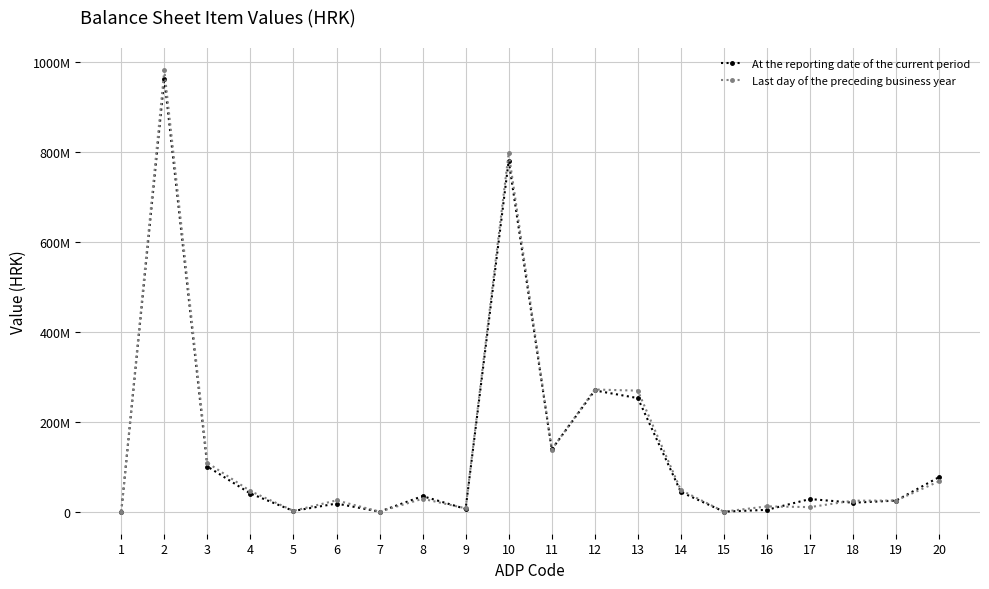

Between 4 and 17, which series saw the biggest shift?

Last day of the preceding business year